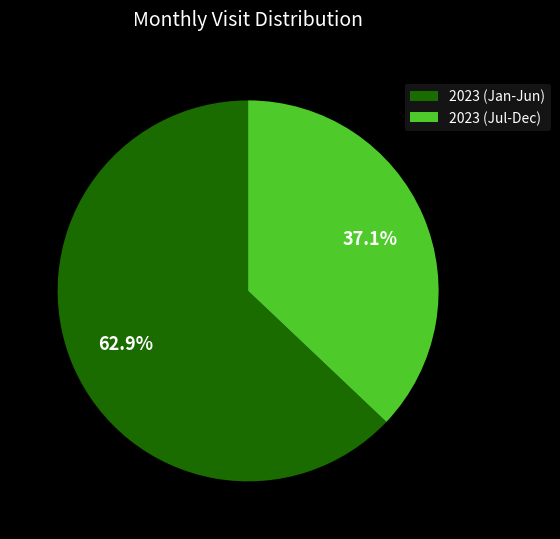

Approximately how many times larger is the value at 2023 (Jan-Jun) compared to 2023 (Jul-Dec)?

1.7